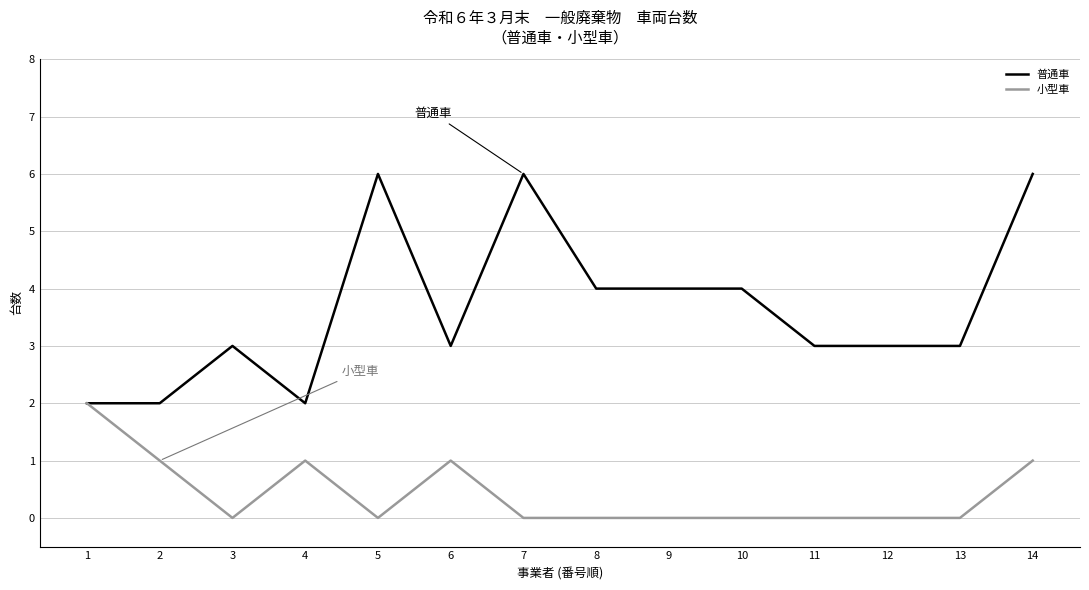

What value does the 普通車 series have at 7?

6